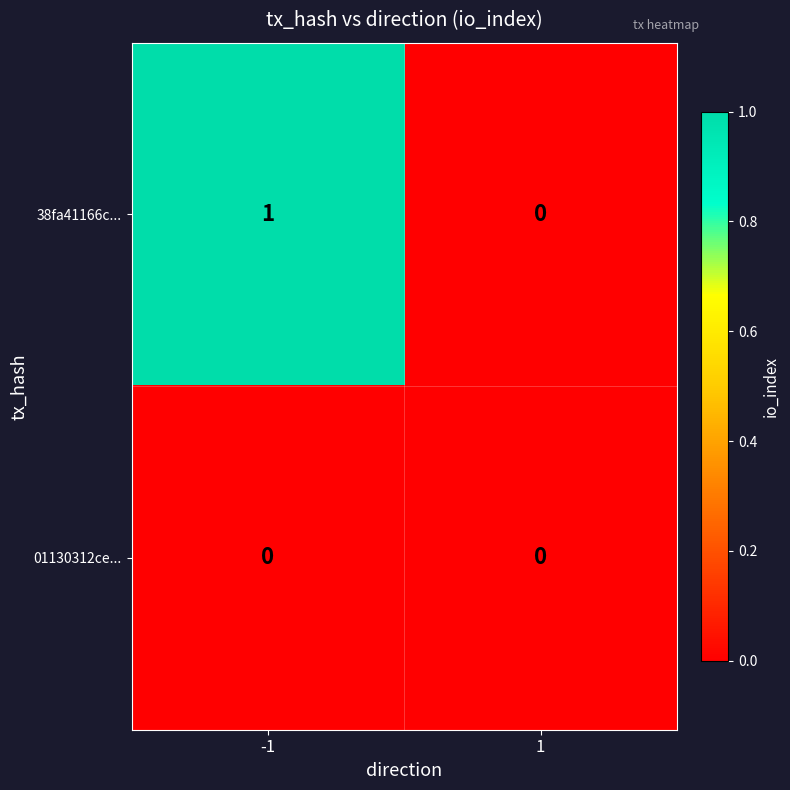

Reading left to right, extract all data points from this chart.

38fa41166c...: 1	0
01130312ce...: 0	0